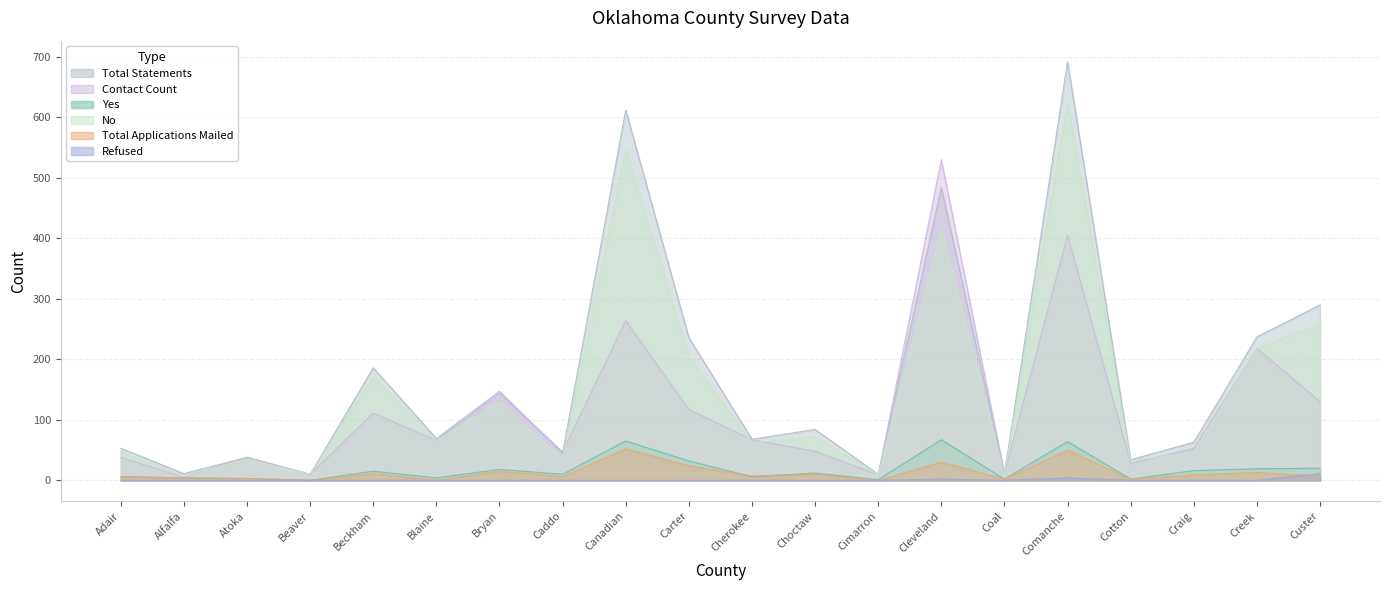

How many interior local peaks does the Contact Count series have?

7